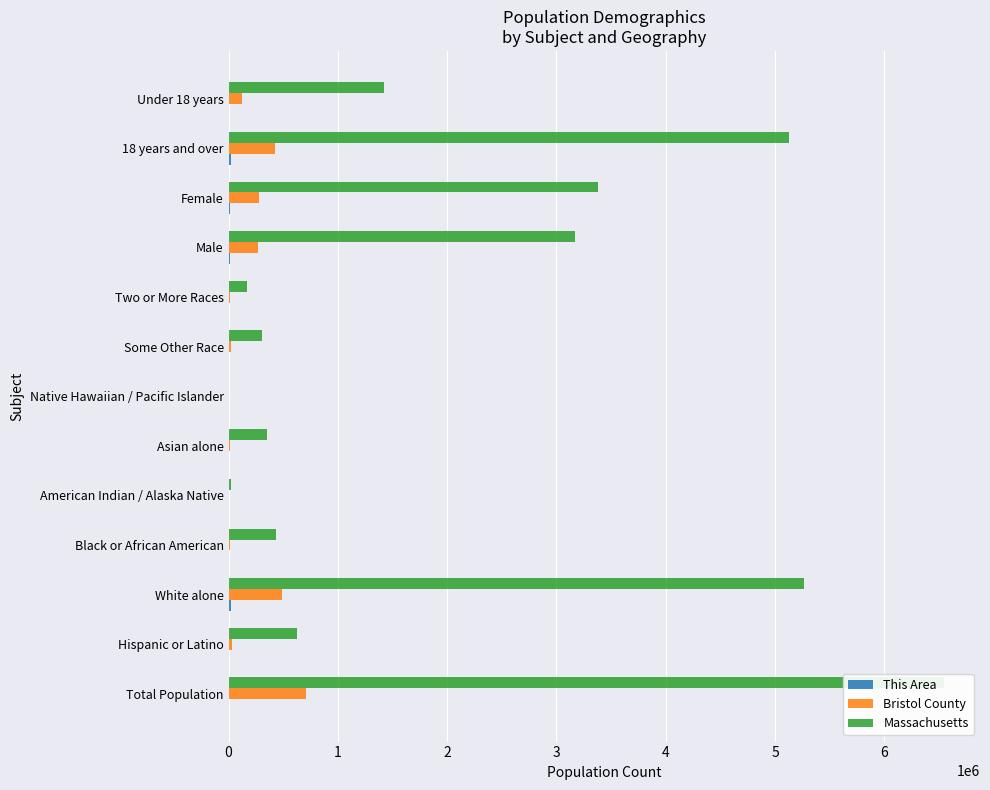

The value of Massachusetts at Black or African American is 578607. True or false?

False